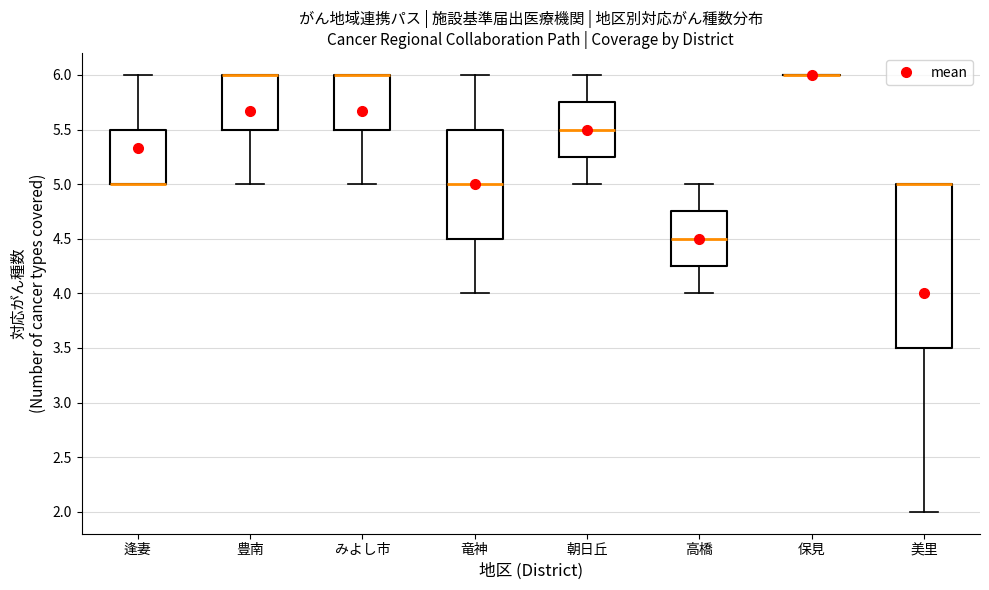

Where does the lower whisker of the box for みよし市 end on the y-axis? The values are not printed on the chart, so give them approximately, as read against the axis.

5.00